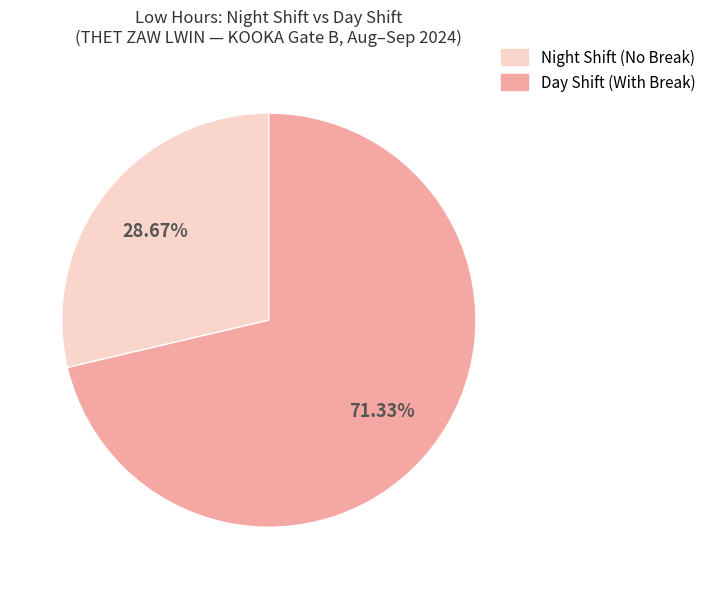

Is there any slice that represents more than half of the pie?

Yes